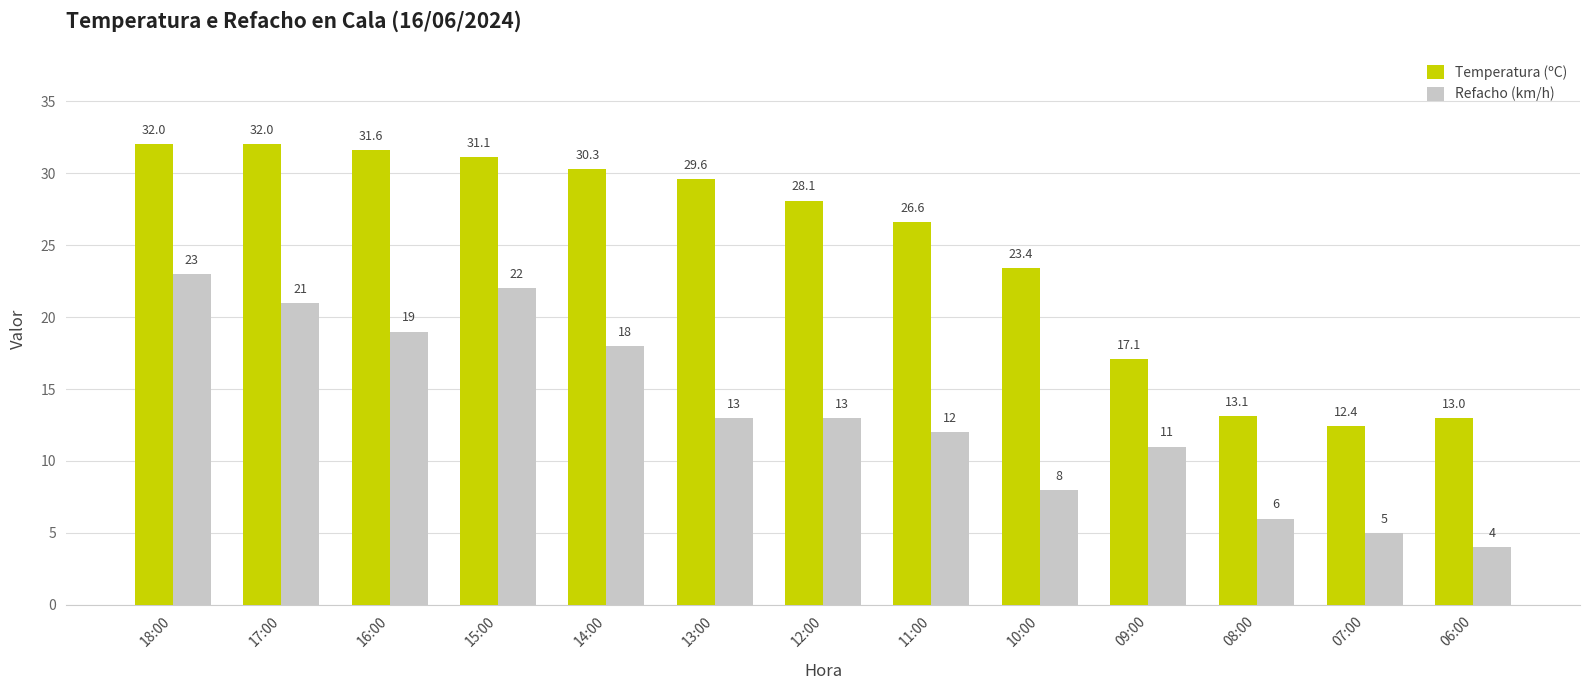

How many groups of bars are there?

13